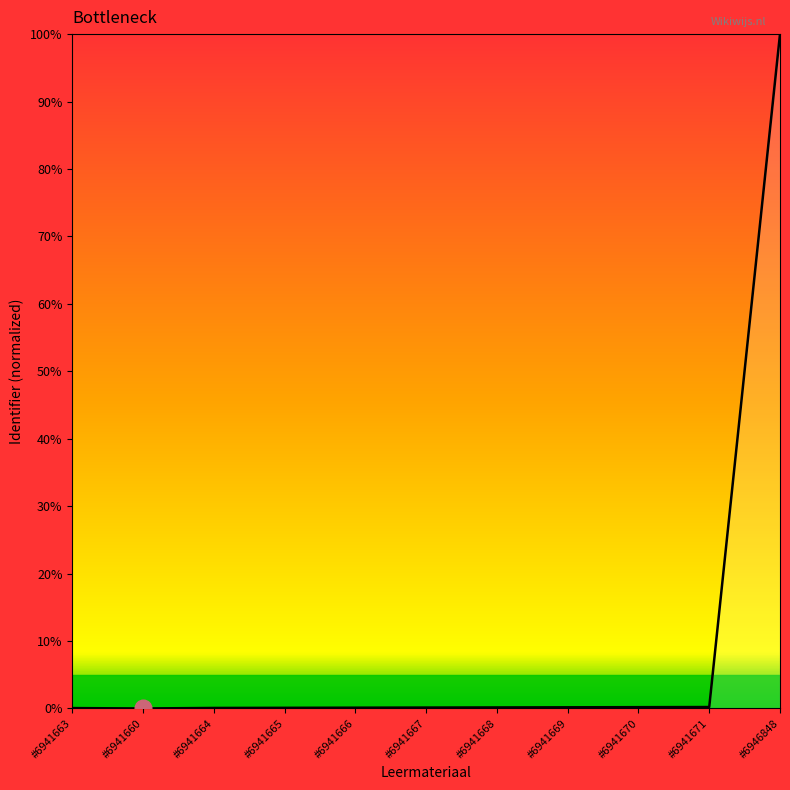

What is the change in value from #6941660 to #6946848?

+100.0